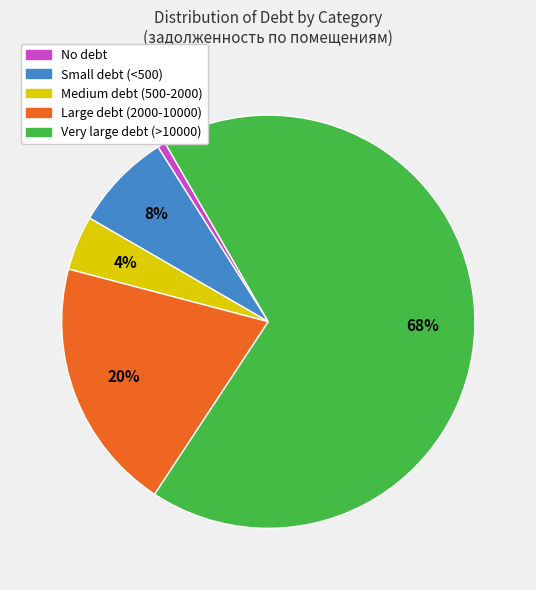

To the nearest percent, what is the average slice percentage?

20%